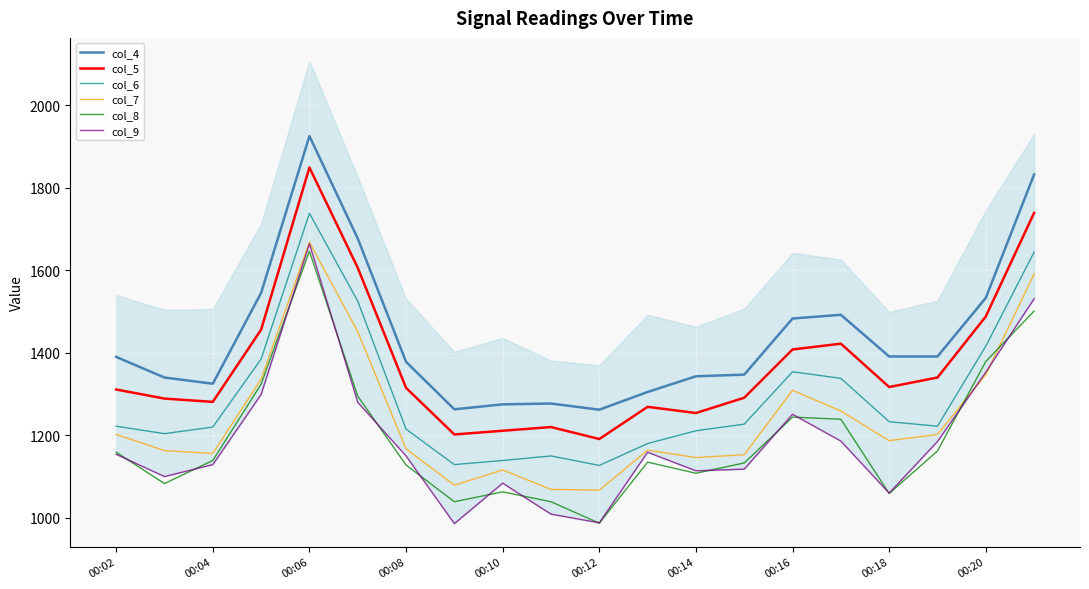

What is the value of the col_9 point at the 10th from the left?

1009